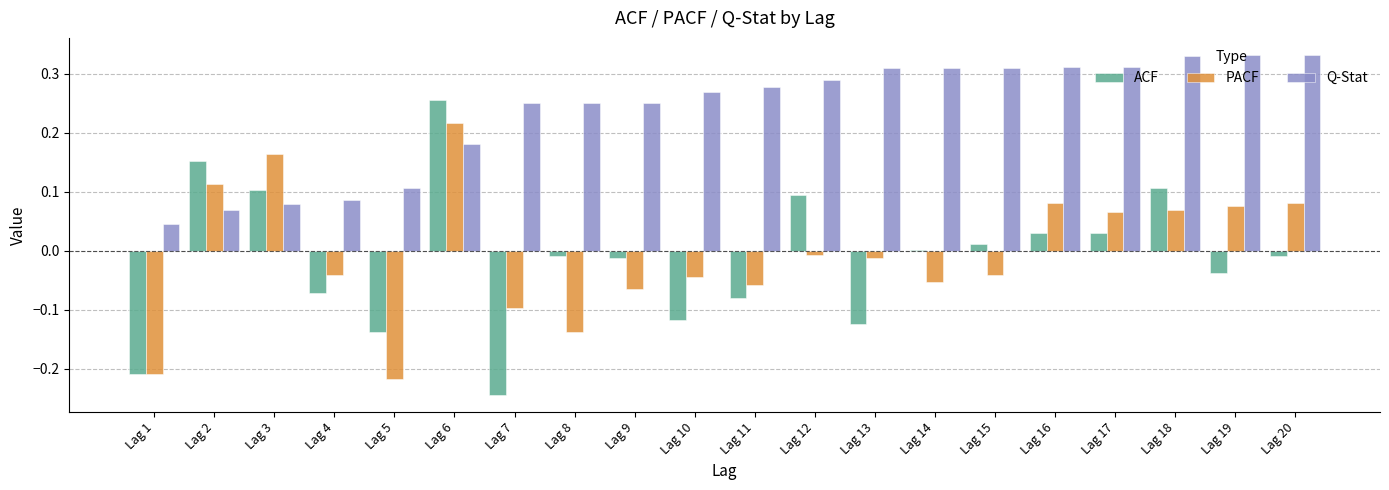

Which series has the largest total across all categories?

Q-Stat